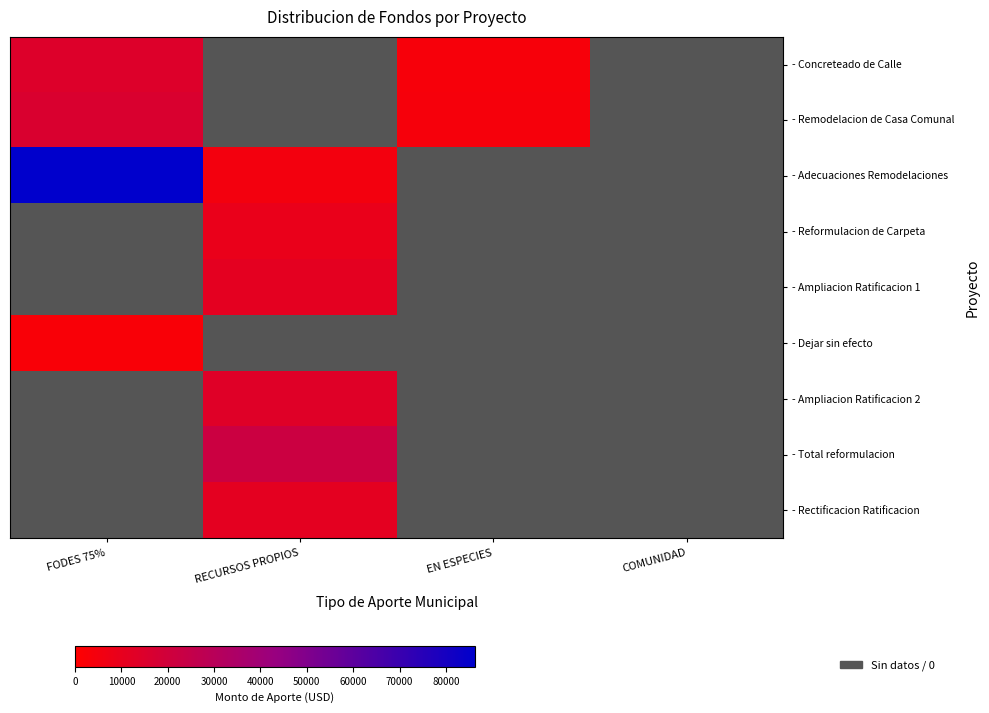

How many distinct data groups are displayed?

9